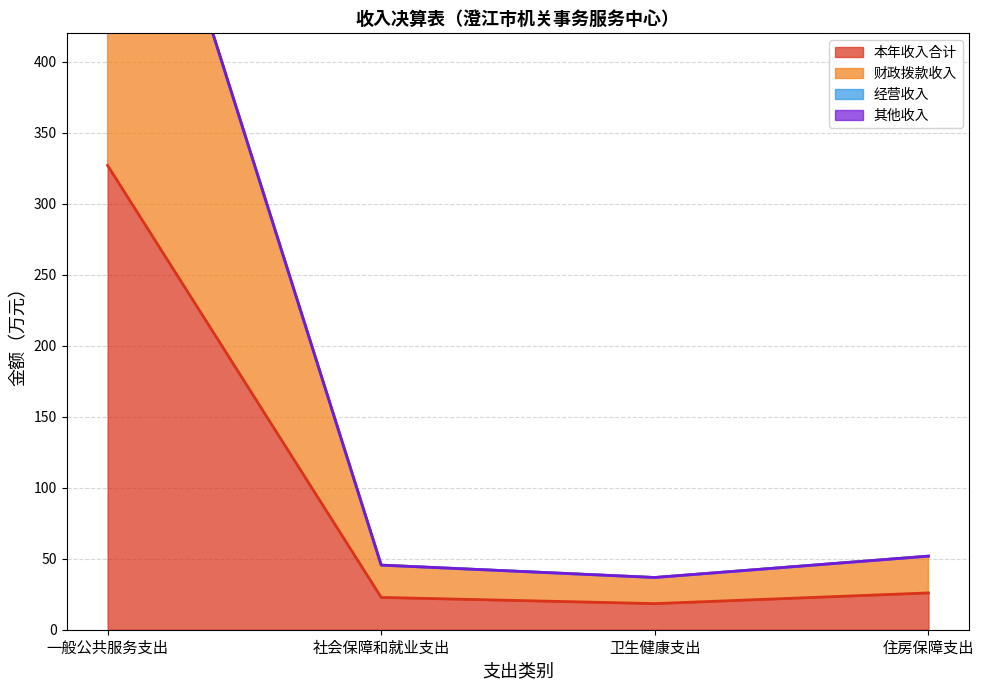

What is the average value of the 财政拨款收入 series?

197.0